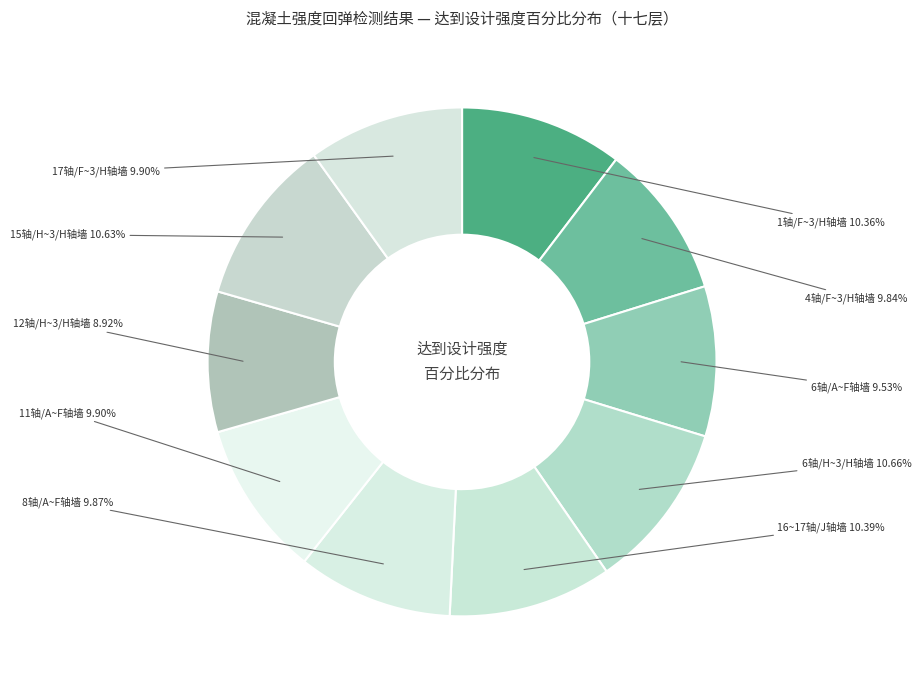

Is it true that 17轴/F~3/H轴墙 is 10% of the pie?

True